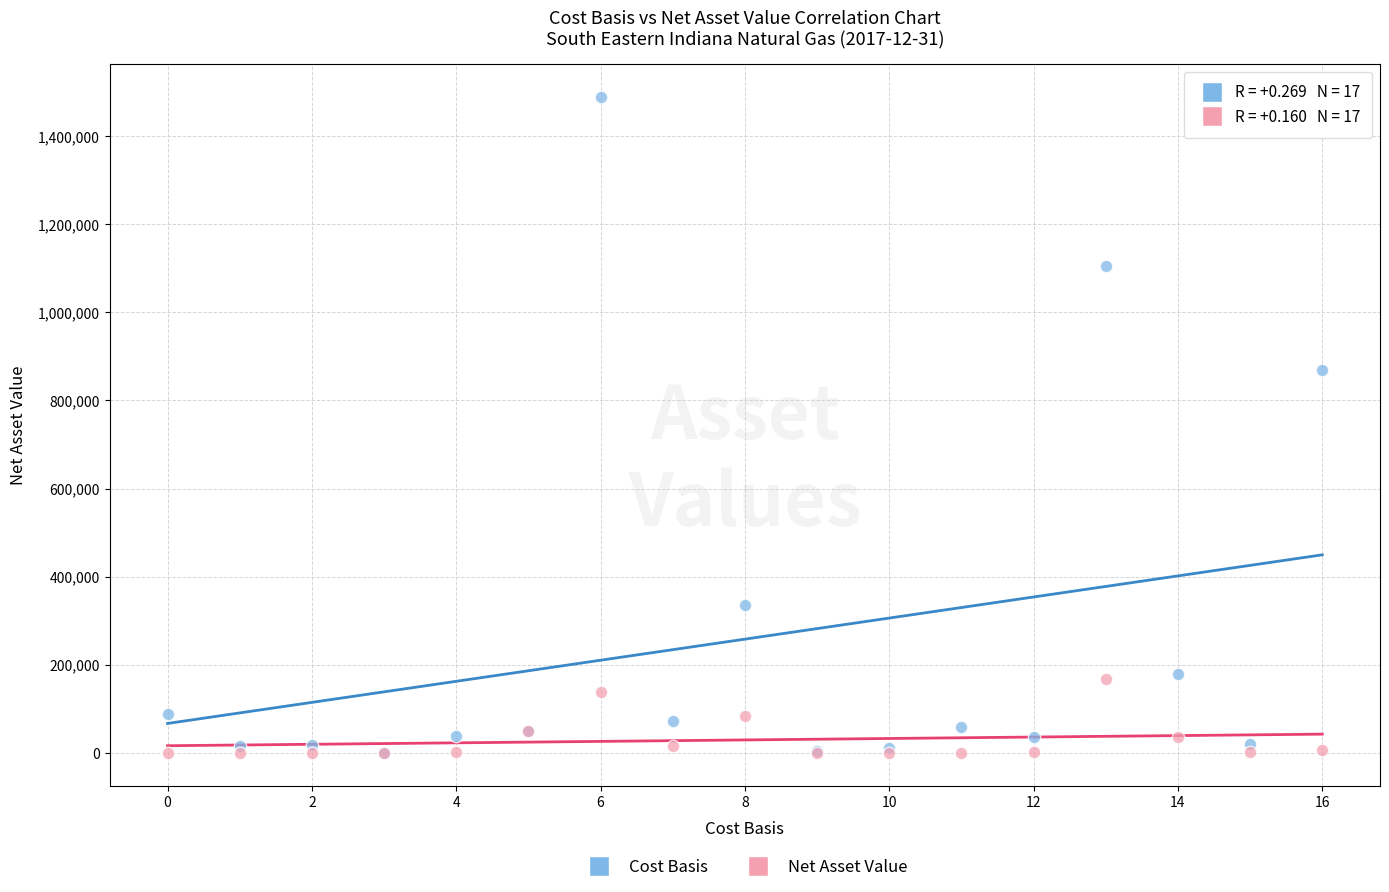

Across all series, what Y value is closest to 744497?

869407.0